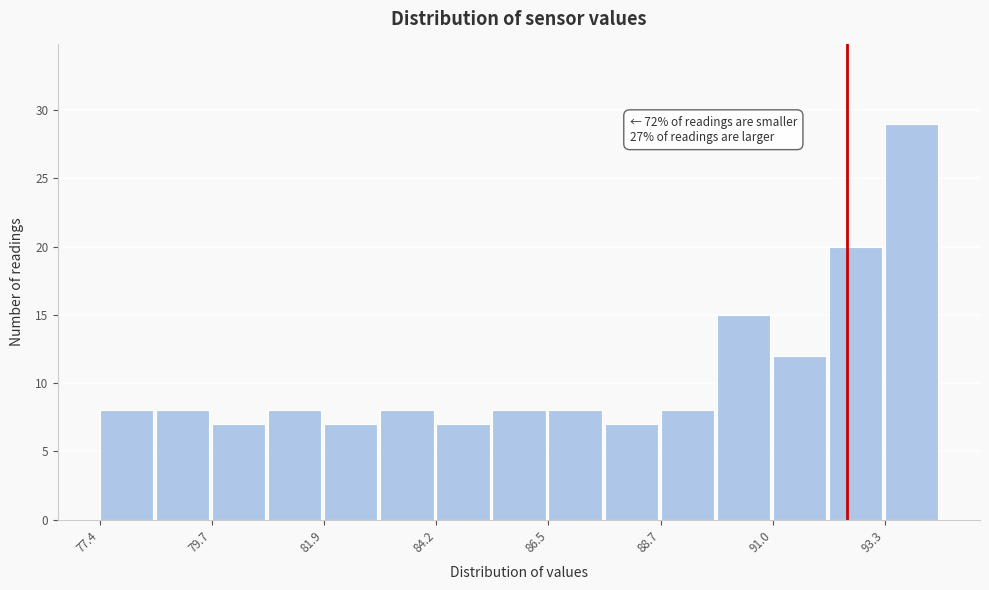

Read against the x-axis, roughly where is the centre of the tallest bar?

94.0